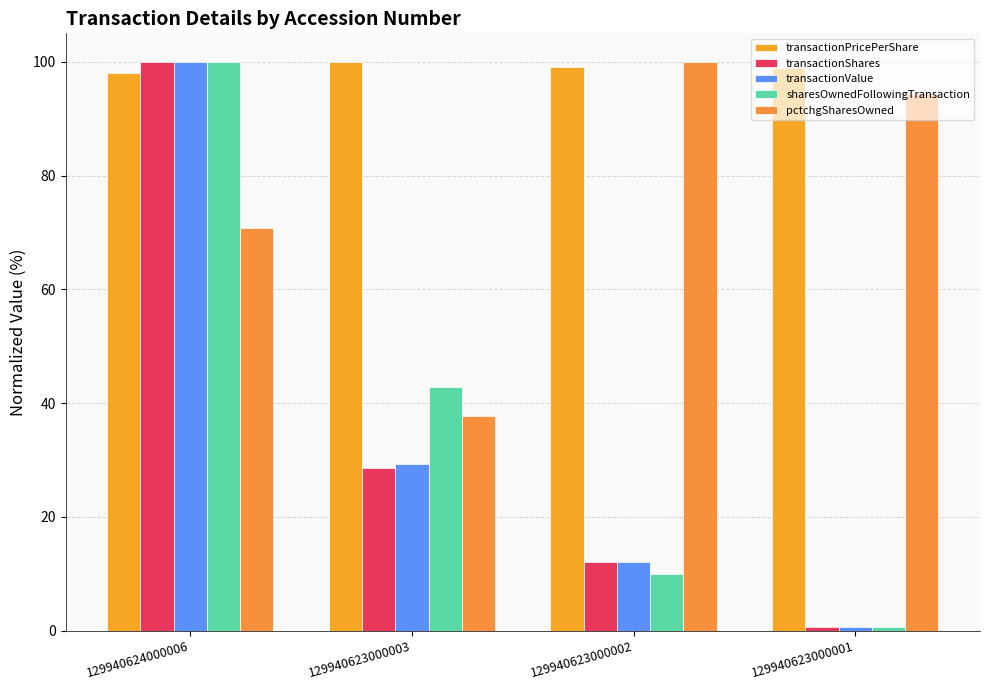

At how many categories does at least one series exceed 52?

4